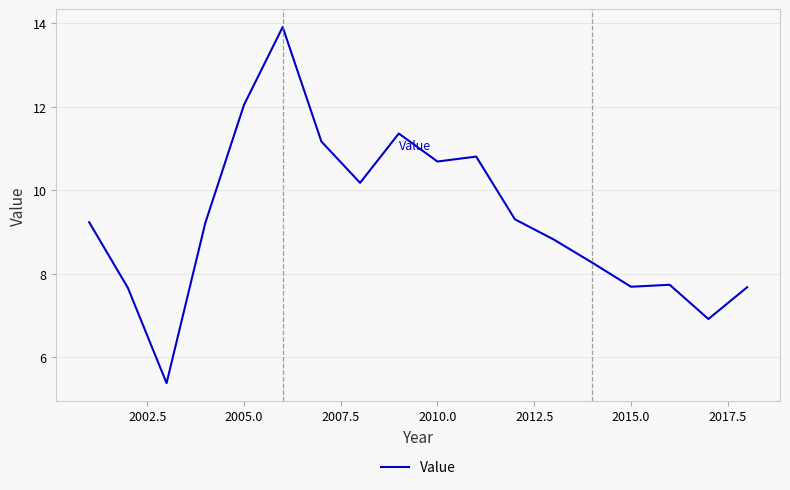

What is the greatest value displayed?

13.9